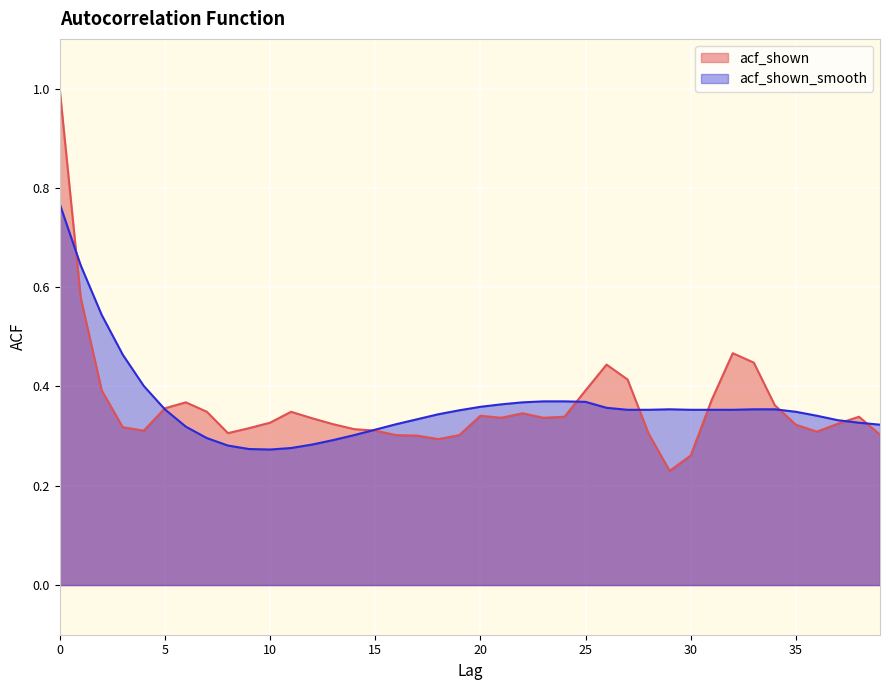

How many interior local peaks does the acf_shown_smooth series have?

1